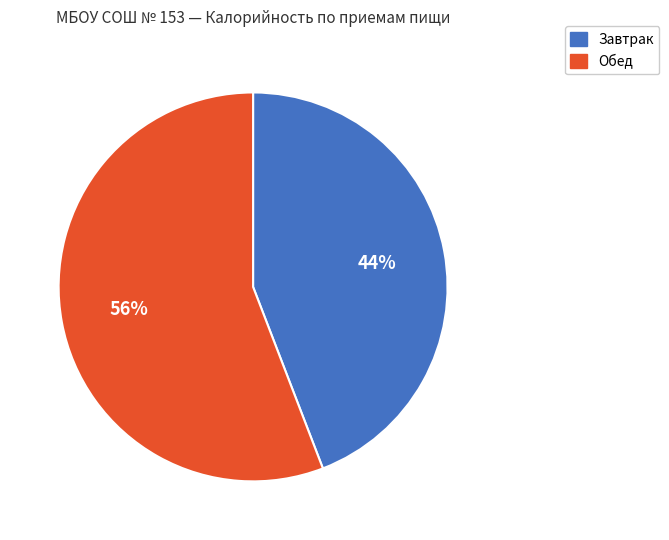

Is there any slice that represents more than half of the pie?

Yes